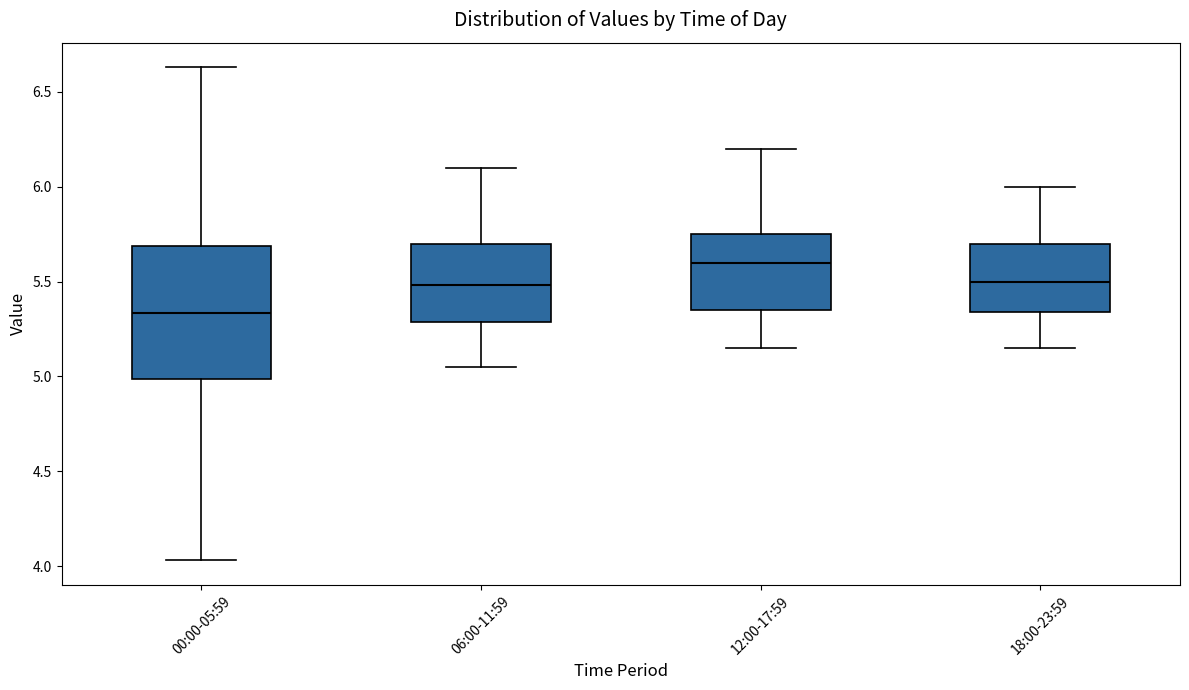

Which box is the tallest, from its lower edge to its upper edge?

00:00-05:59